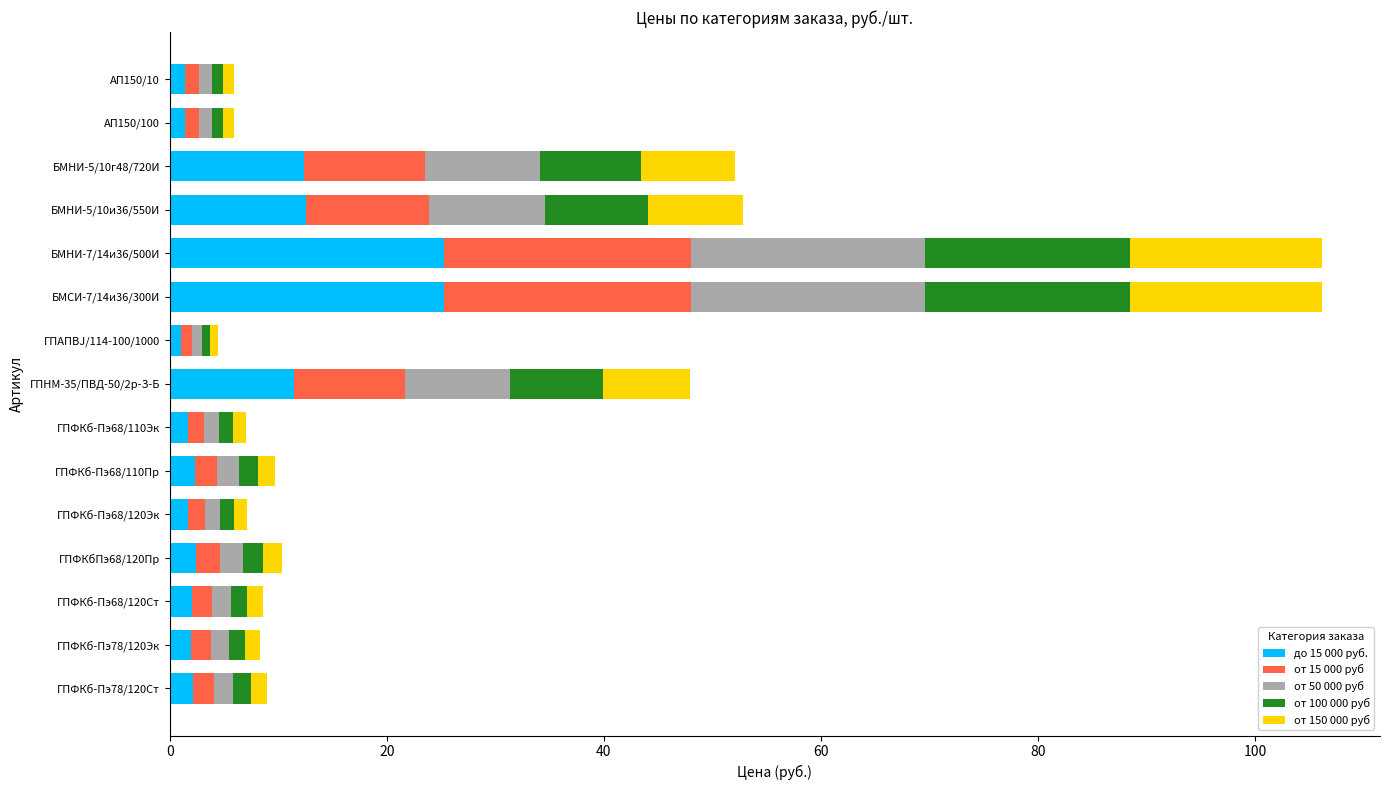

What is the total value across all series at БМНИ-5/10и36/550И?

52.9